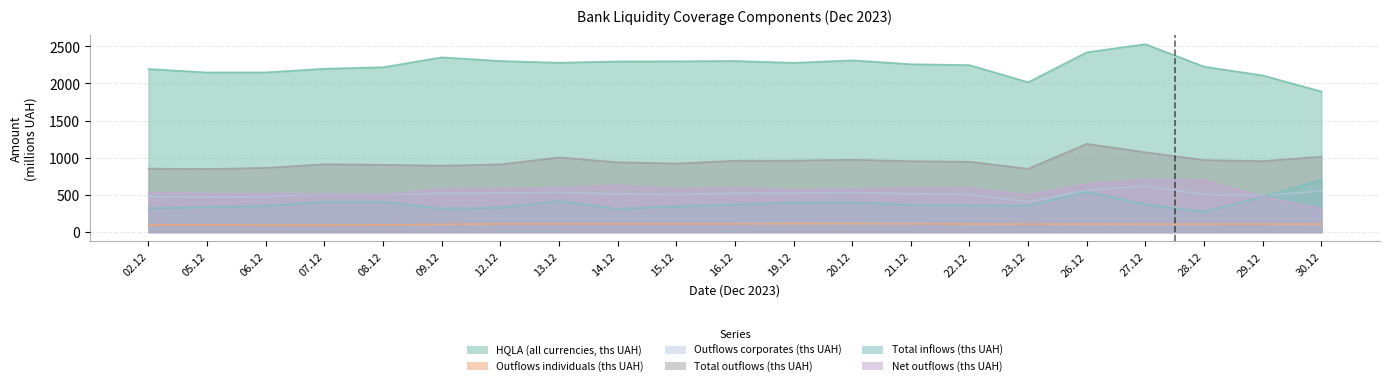

What is the total value across all series at 13.12?

4927.5